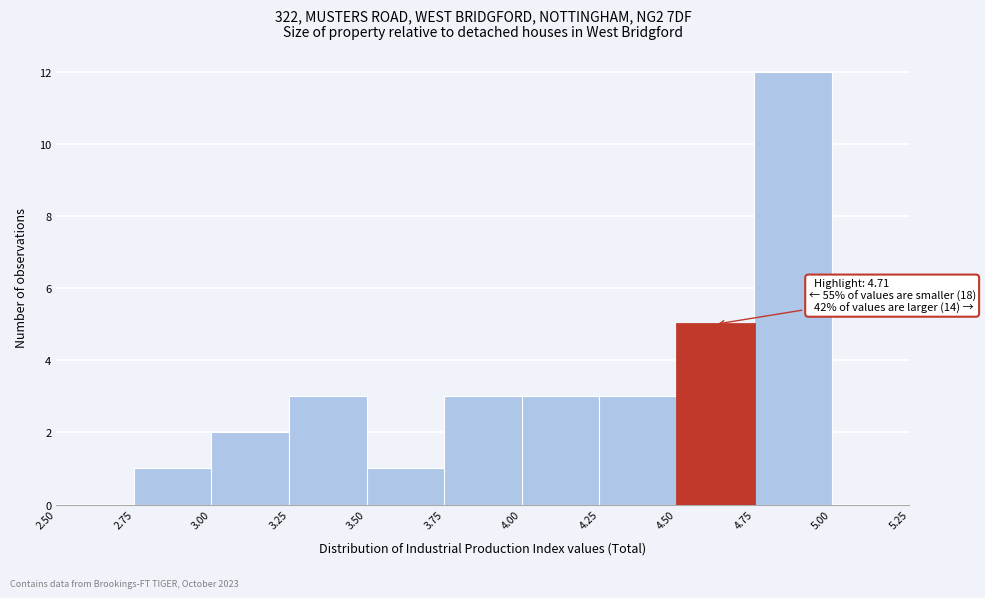

Which range on the x-axis has the tallest bar?

4.75 to 5.00